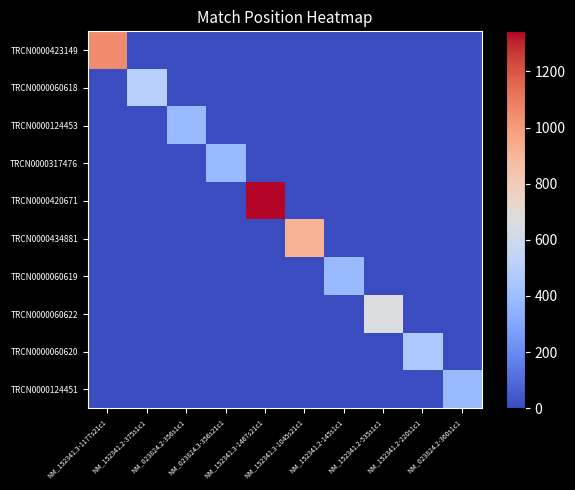

At which category does the chart reach its minimum across all series?

NM_152341.2-375s1c1